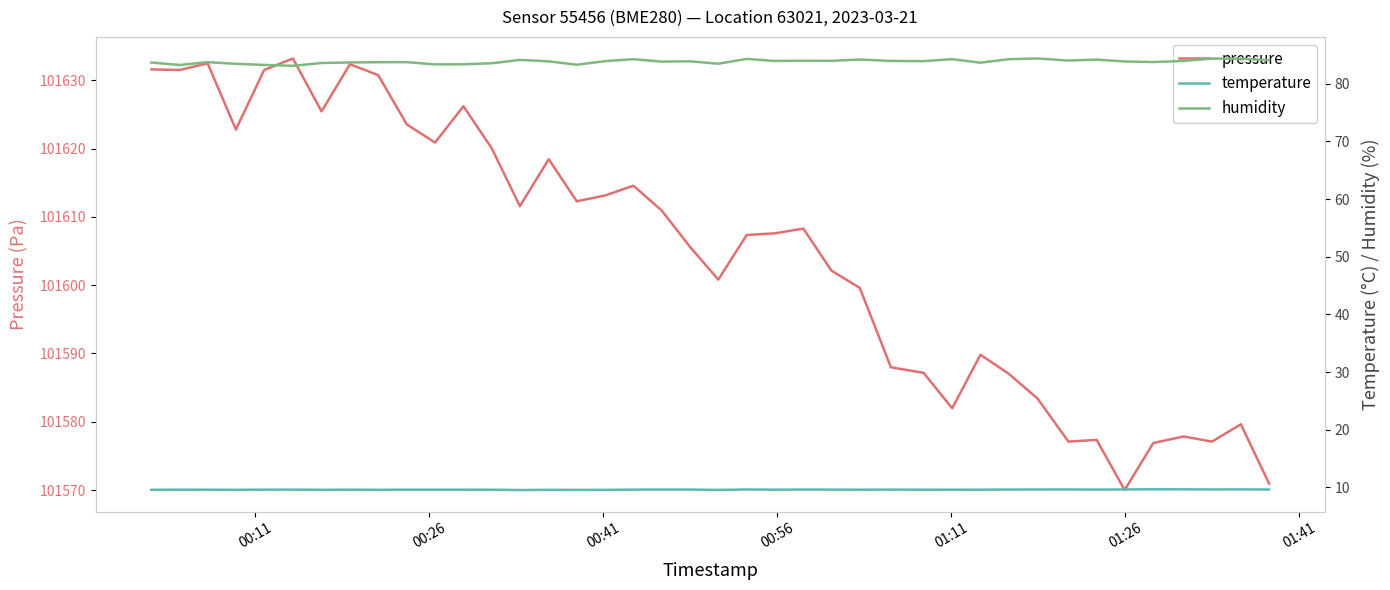

Does the chart display data point markers on the line(s)?

No